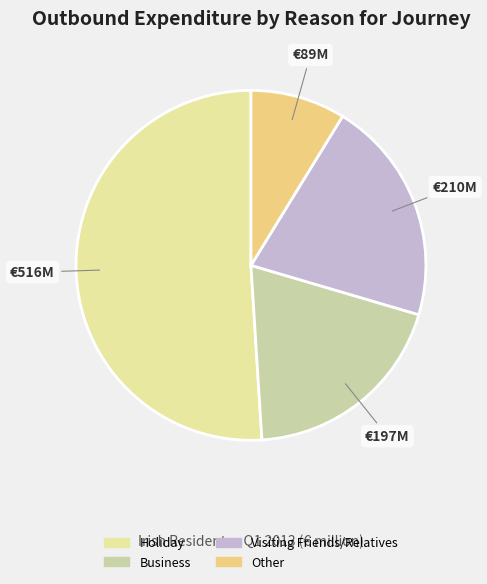

Rank the categories by value from highest to lowest.

Holiday, Visiting Friends/Relatives, Business, Other